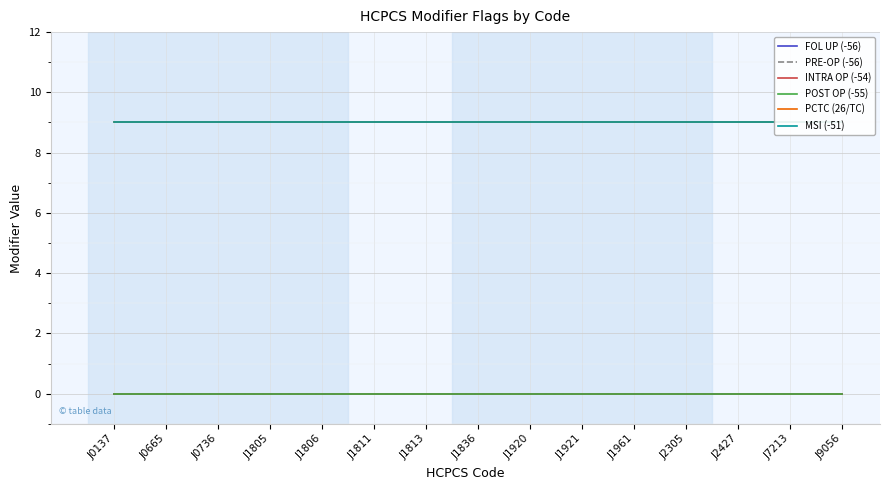

How many distinct data groups are displayed?

6